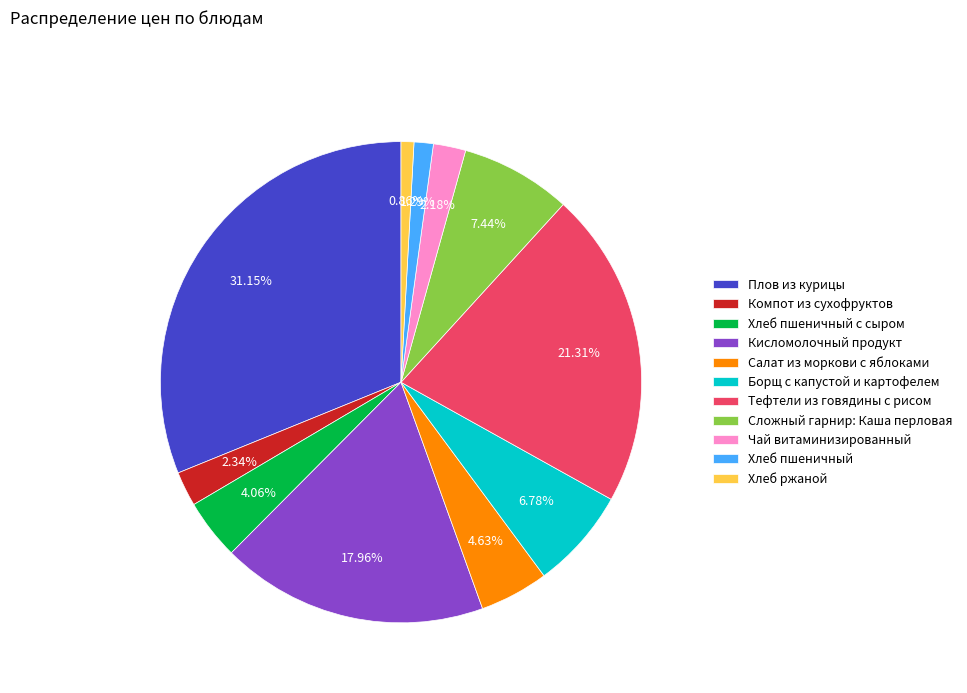

Which category has the biggest portion of the pie?

Плов из курицы